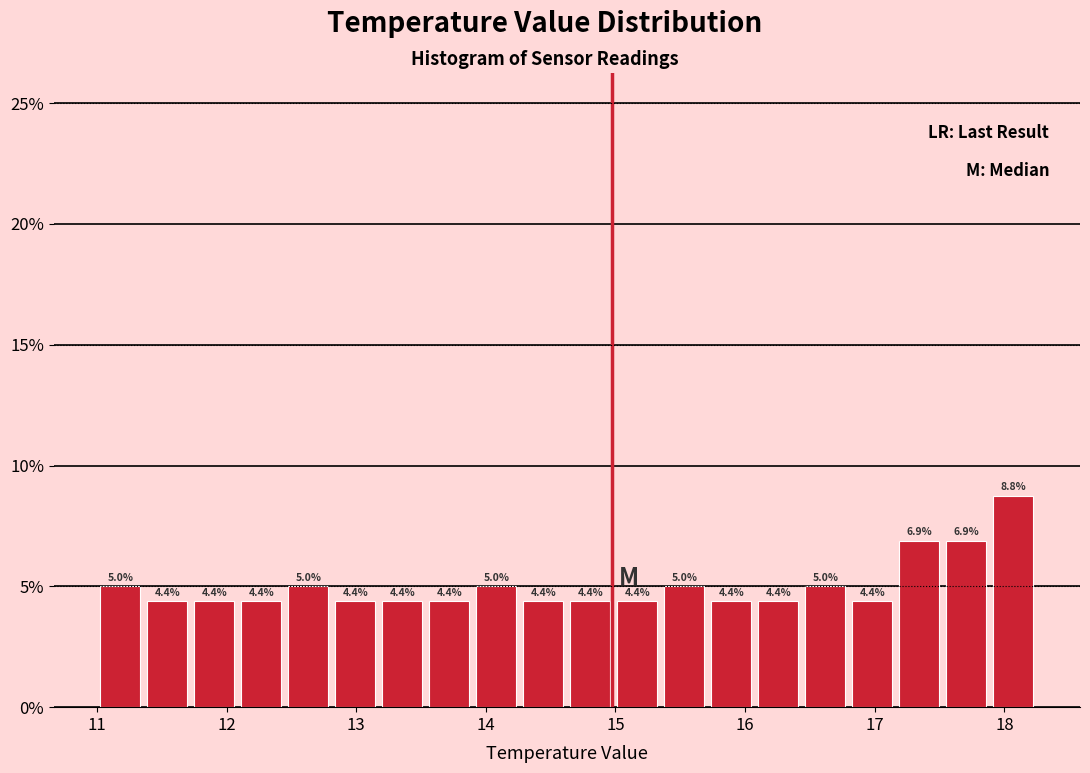

Around what value on the x-axis is the tallest bar? Give the approximate position of its centre, as read against the axis.

18.1